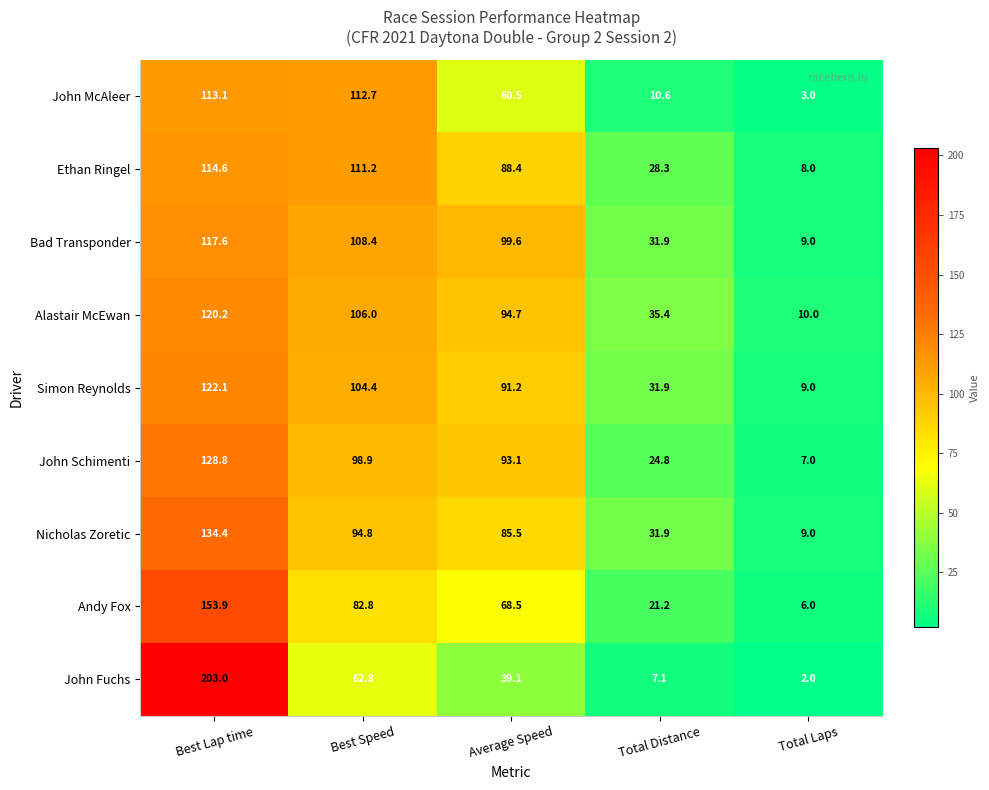

At how many categories does at least one series exceed 105?

2